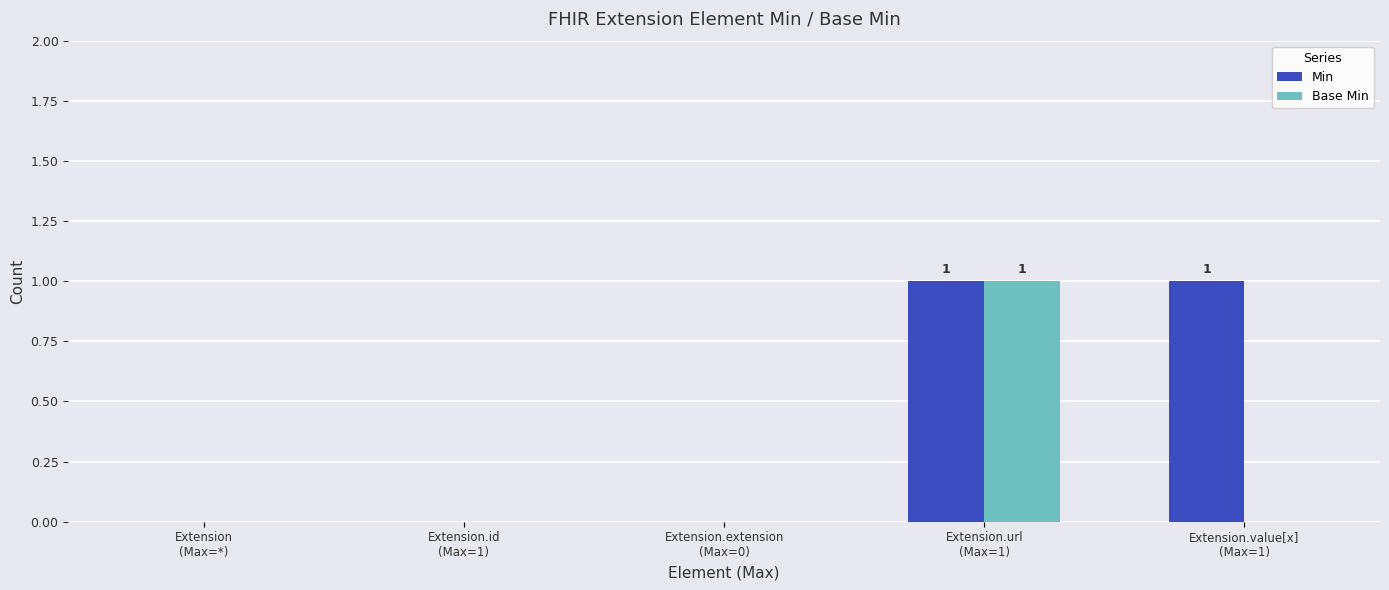

Which series has the largest total across all categories?

Min